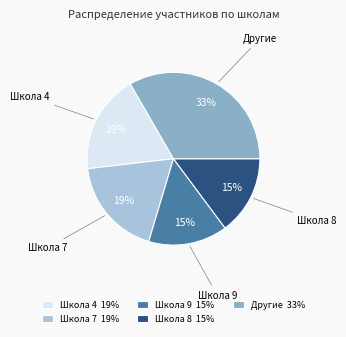

To the nearest percent, what portion does Школа 4 19% represent?

19%